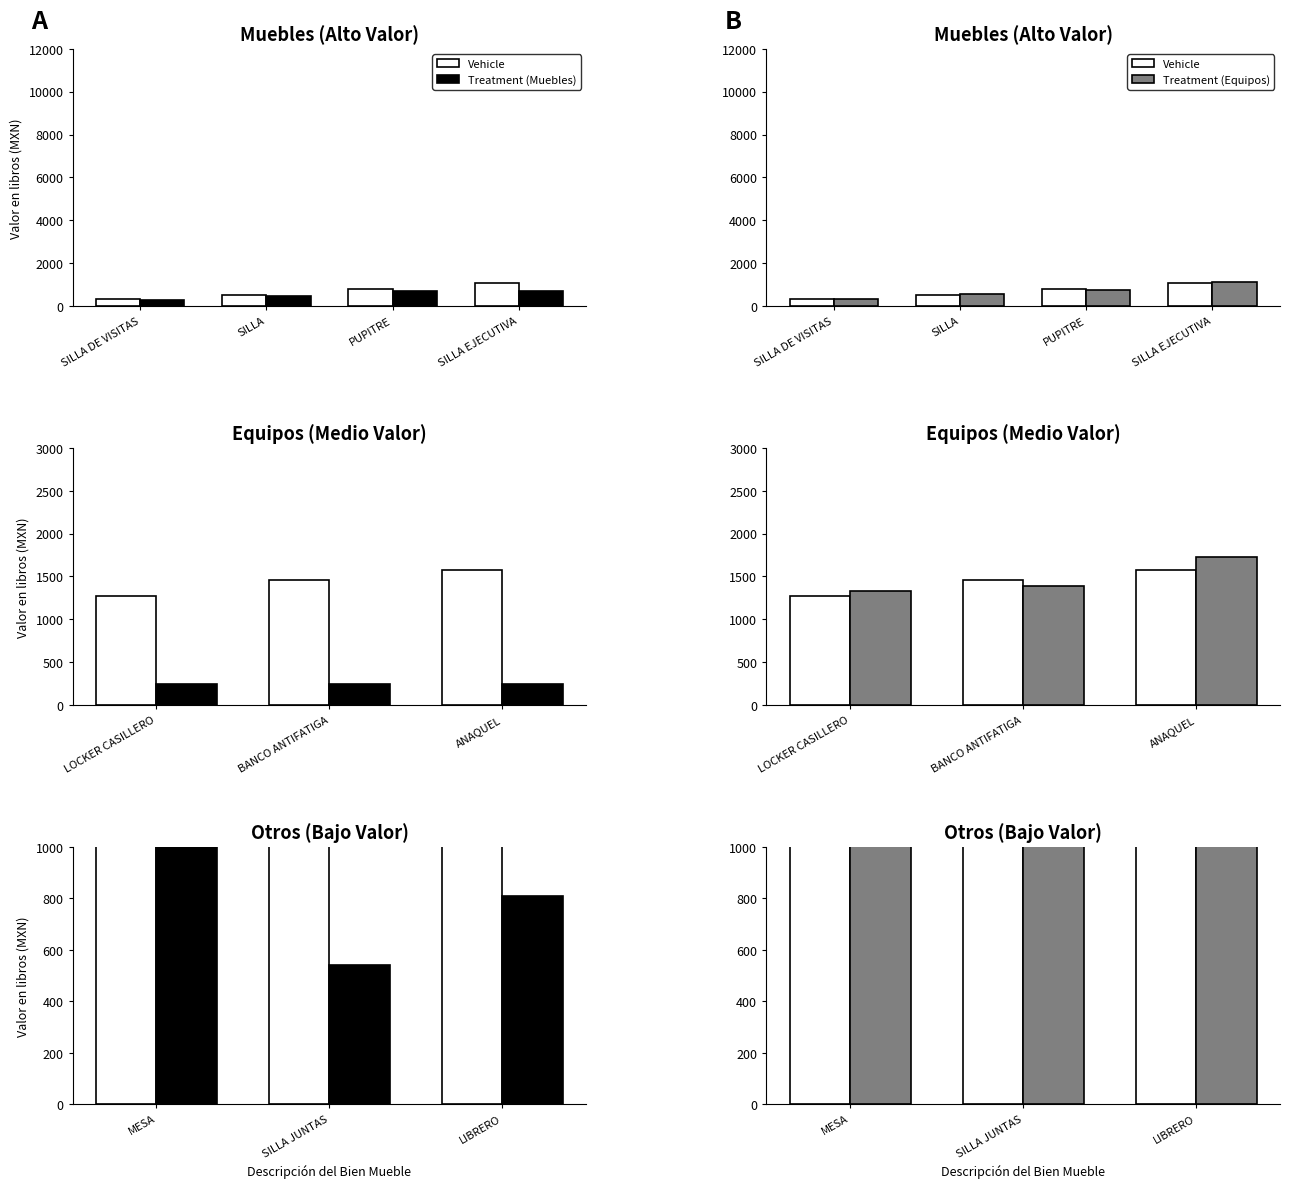

At which label does Vehicle reach its minimum?

MESA